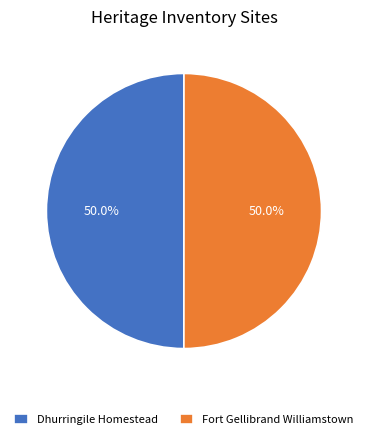

Approximately how many times larger is the value at Dhurringile Homestead compared to Fort Gellibrand Williamstown?

1.0